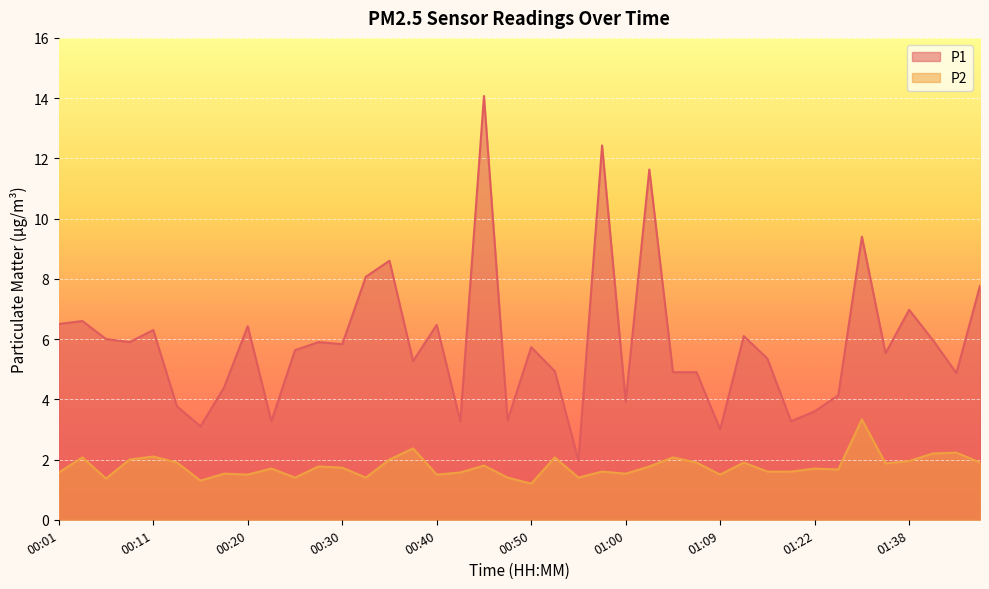

Which category has the lowest value across all series?

00:50